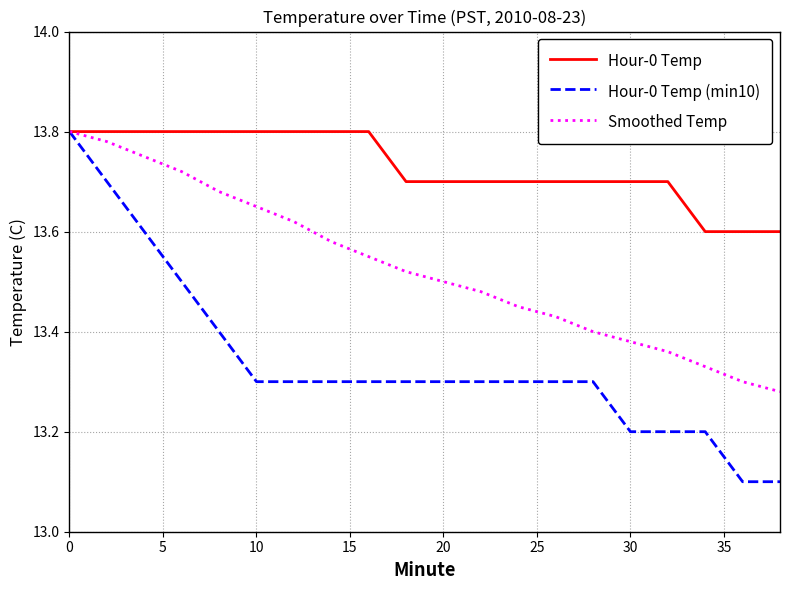

How many Smoothed Temp values are between 13 and 14?

20